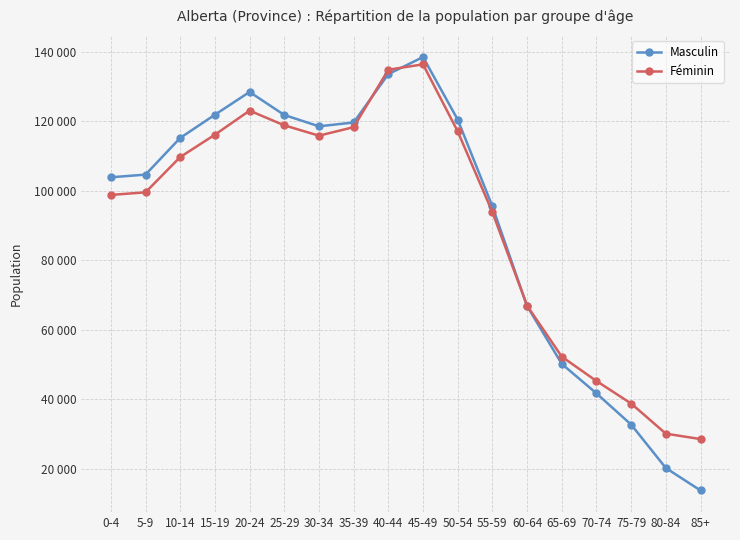

What is the difference between the highest and lowest values at 60-64?

125